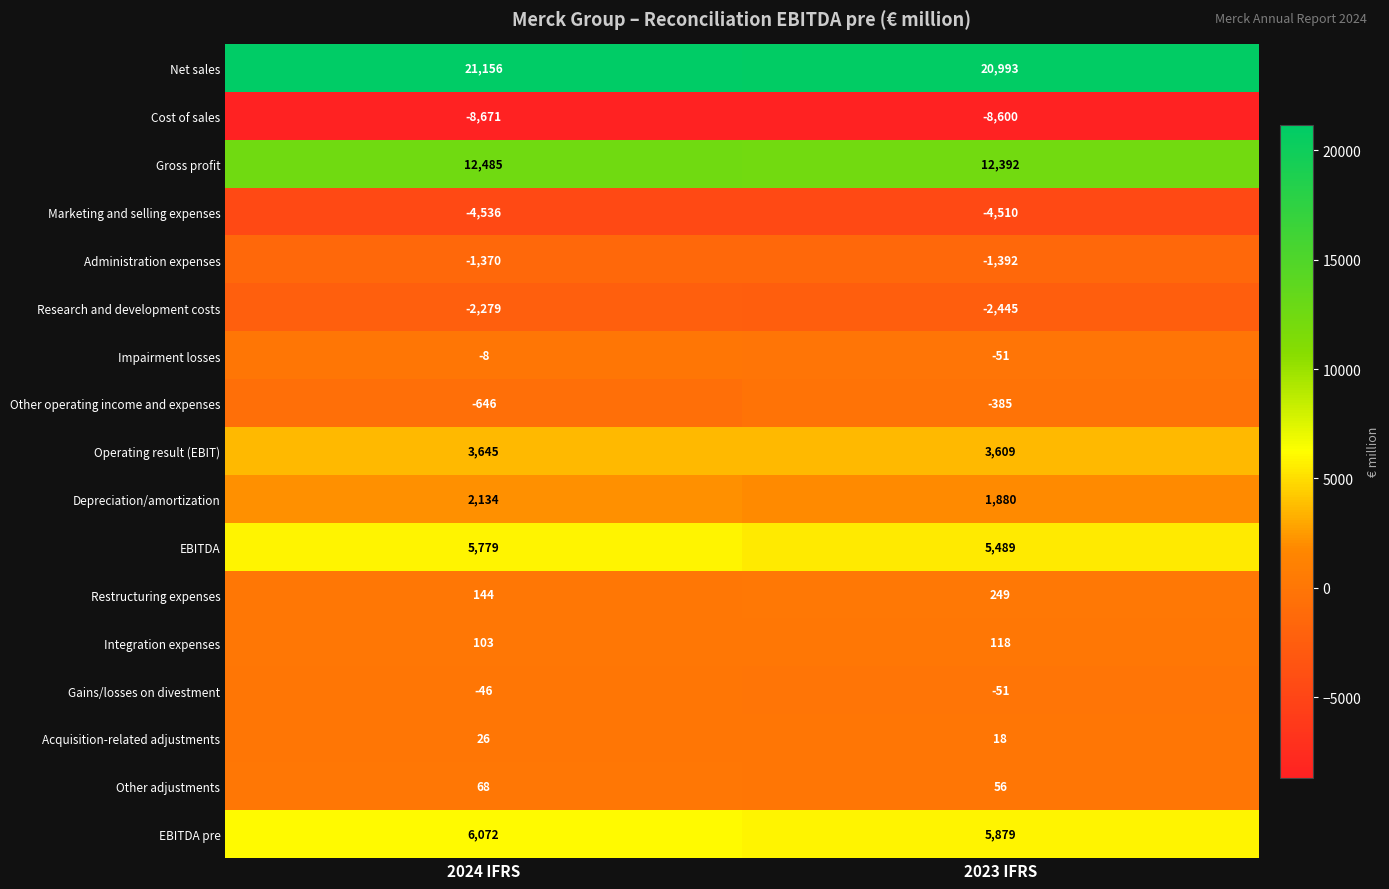

What is the approximate value of Gross profit at 2023 IFRS, to the nearest 10?

12390